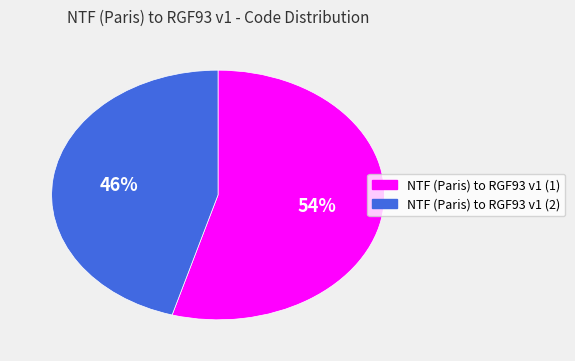

To the nearest percent, what is the combined percentage of NTF (Paris) to RGF93 v1 (2) and NTF (Paris) to RGF93 v1 (1)?

100%